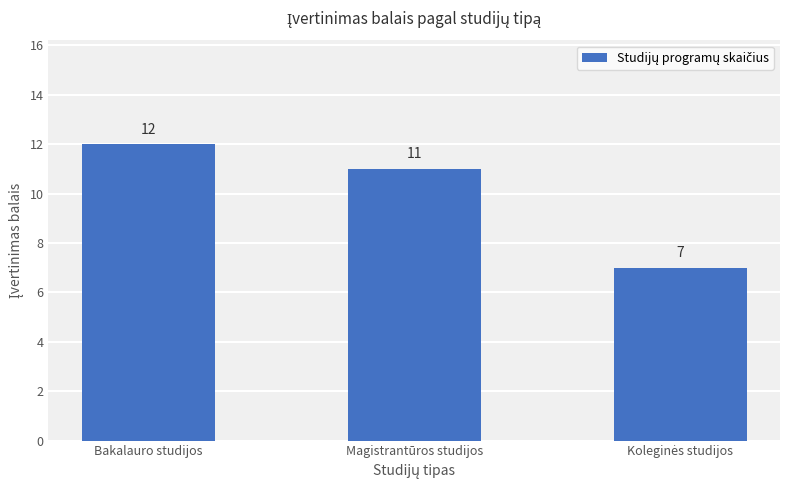

Where does the data first go above 11?

Bakalauro studijos